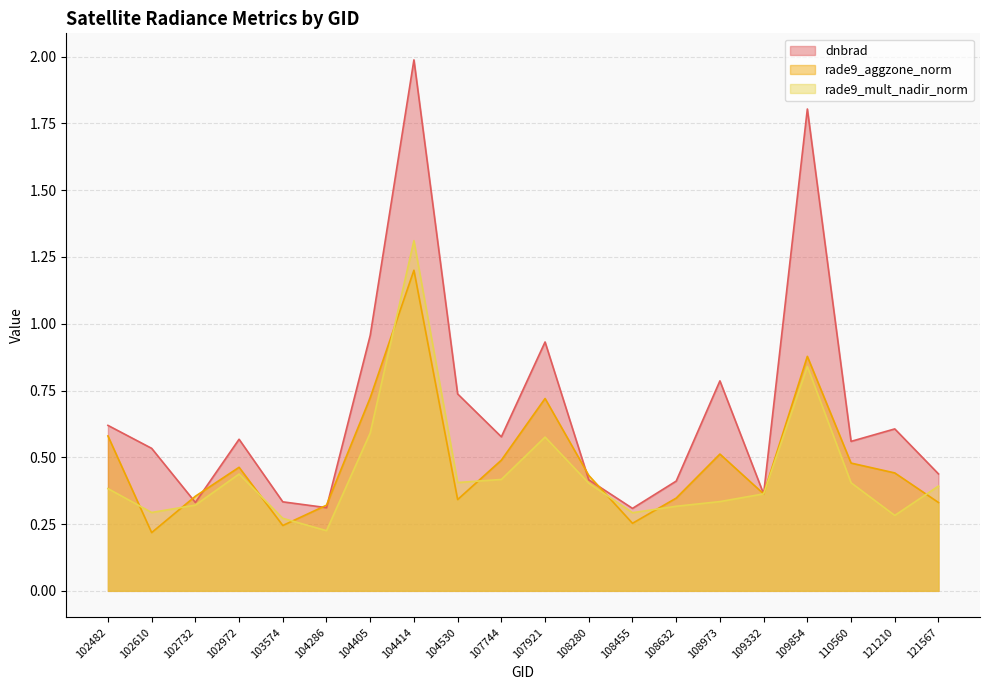

Which has a higher value, 108632 or 102732?

108632